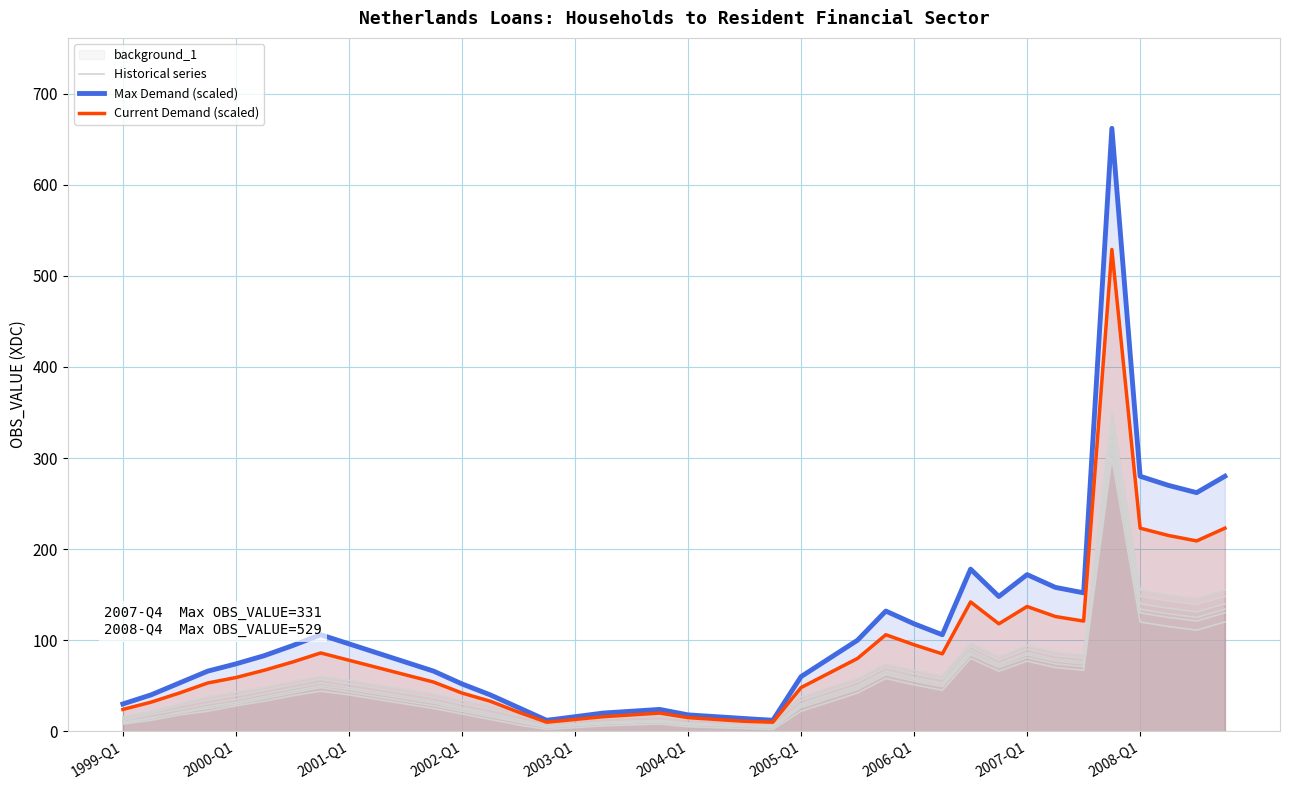

Between 2006-Q1 and 2001-Q1, which is larger?

2006-Q1